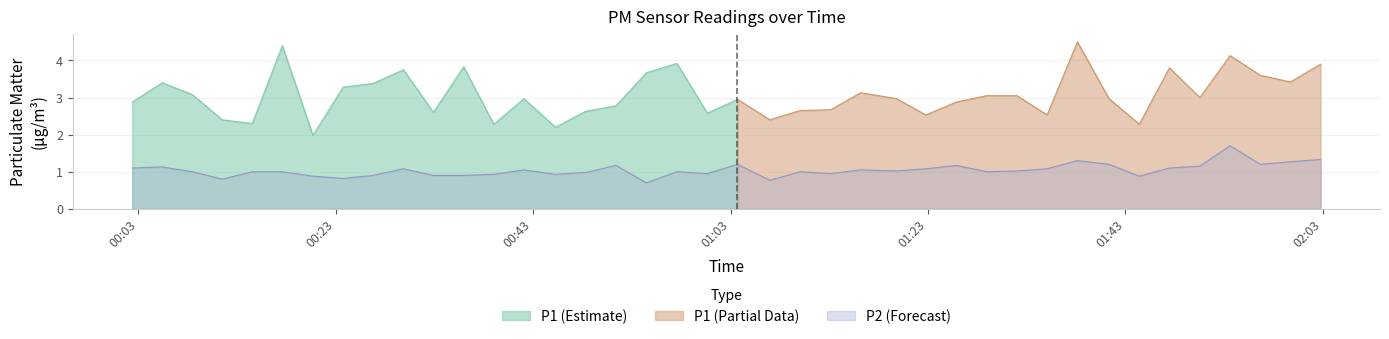

What is the highest value of the P2 (Forecast) series?

1.7